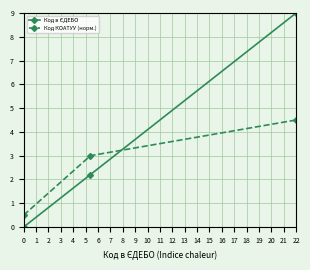

What is the difference between the maximum and second lowest values in the Код КОАТУУ (норм.) series?

1.5